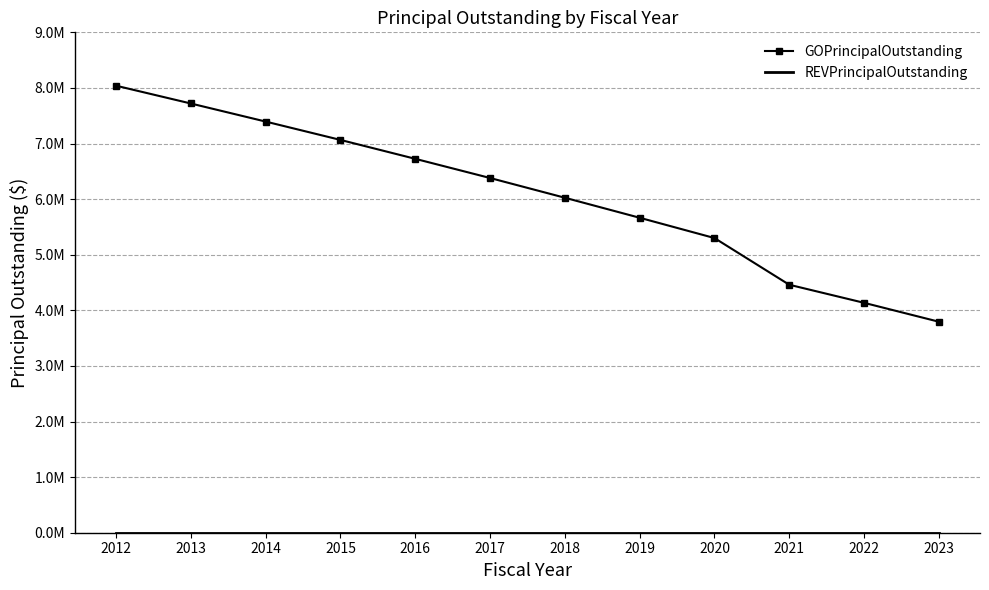

How many lines are shown in the chart?

2